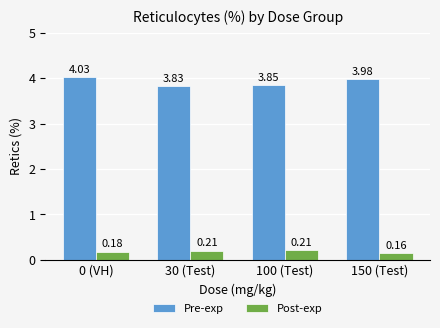

Rank the categories by Pre-exp value from highest to lowest.

0 (VH), 150 (Test), 100 (Test), 30 (Test)